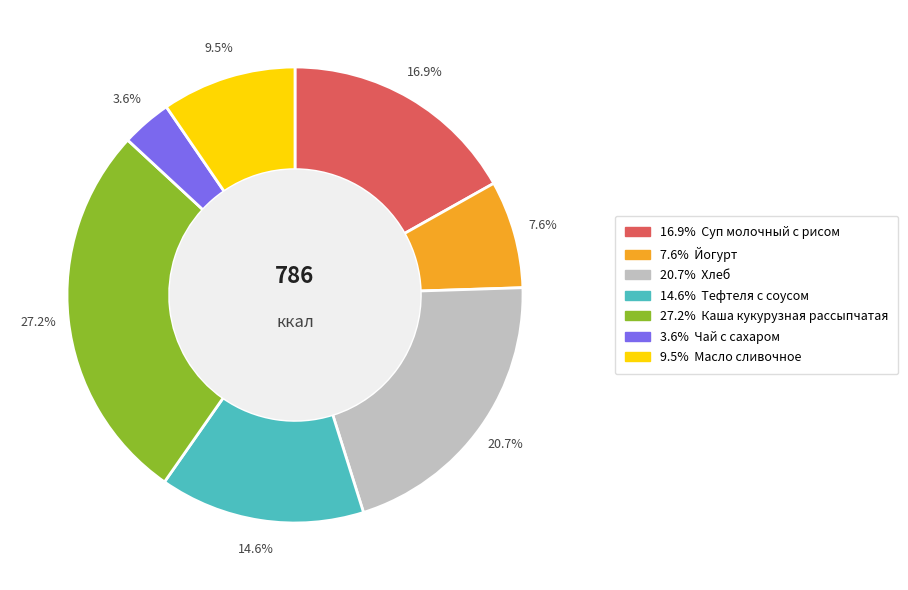

How many slices are in this pie chart?

7